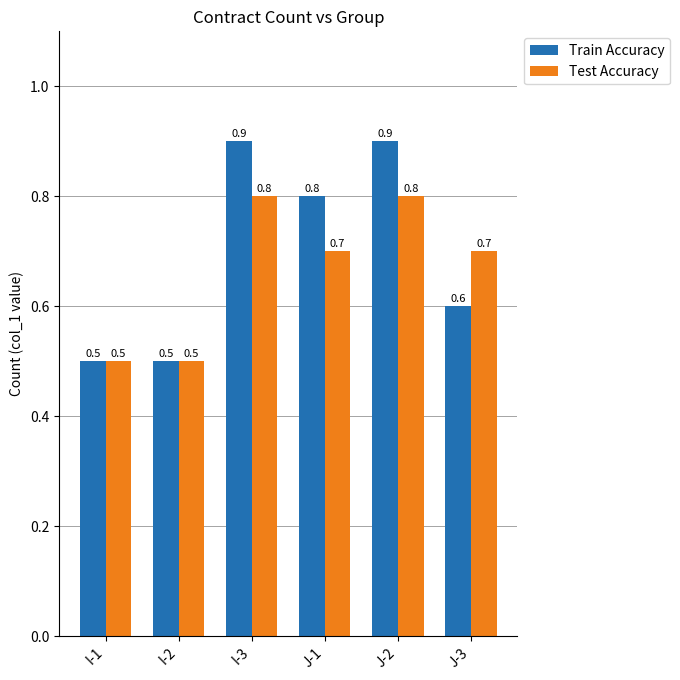

Which series has the largest range (max minus min)?

Train Accuracy